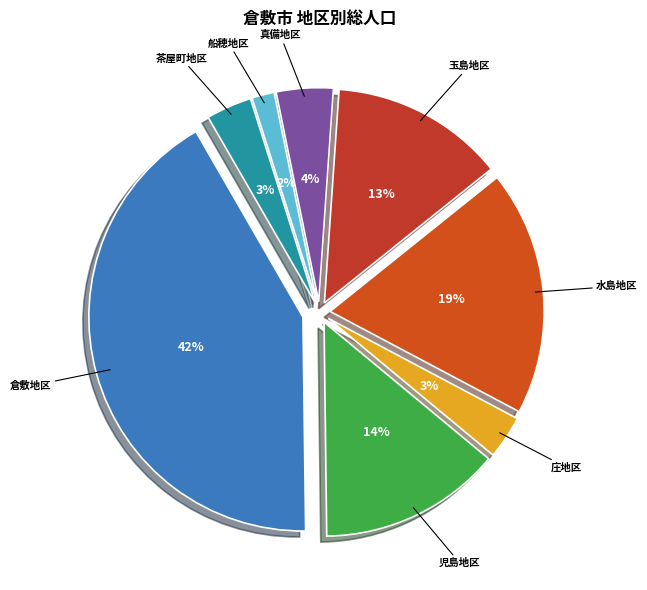

Is 倉敷地区 the majority of the pie?

No